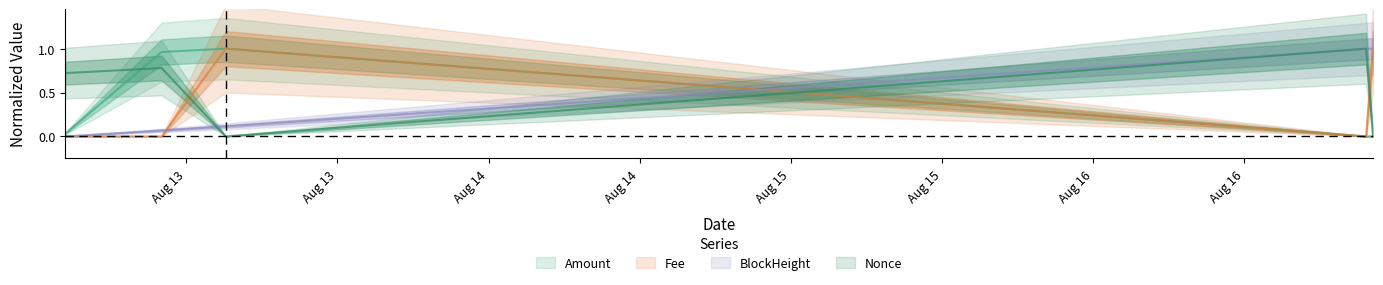

Between Aug 13 and Aug 14, which series saw the biggest shift?

BlockHeight